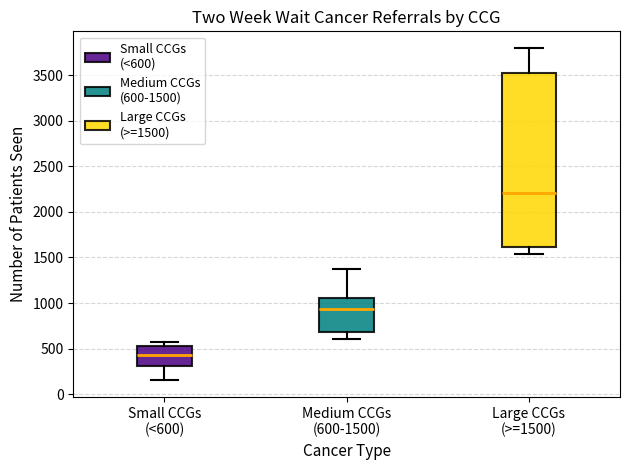

Which box is the tallest, from its lower edge to its upper edge?

Large CCGs (>=1500)